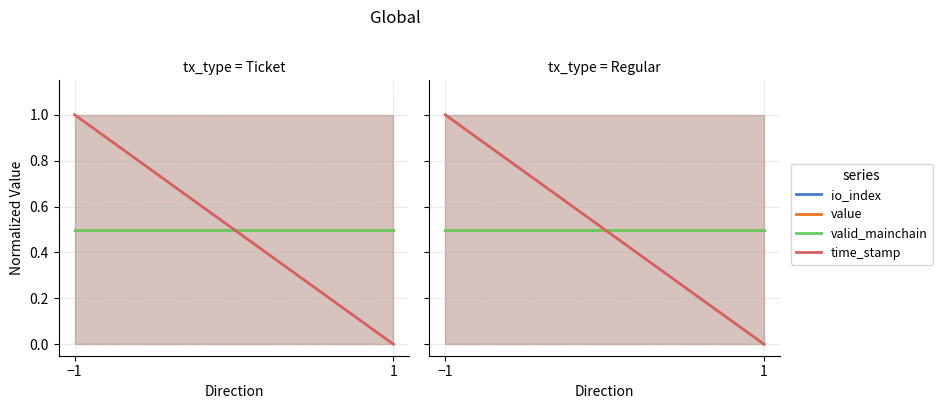

How many lines are shown in the chart?

4